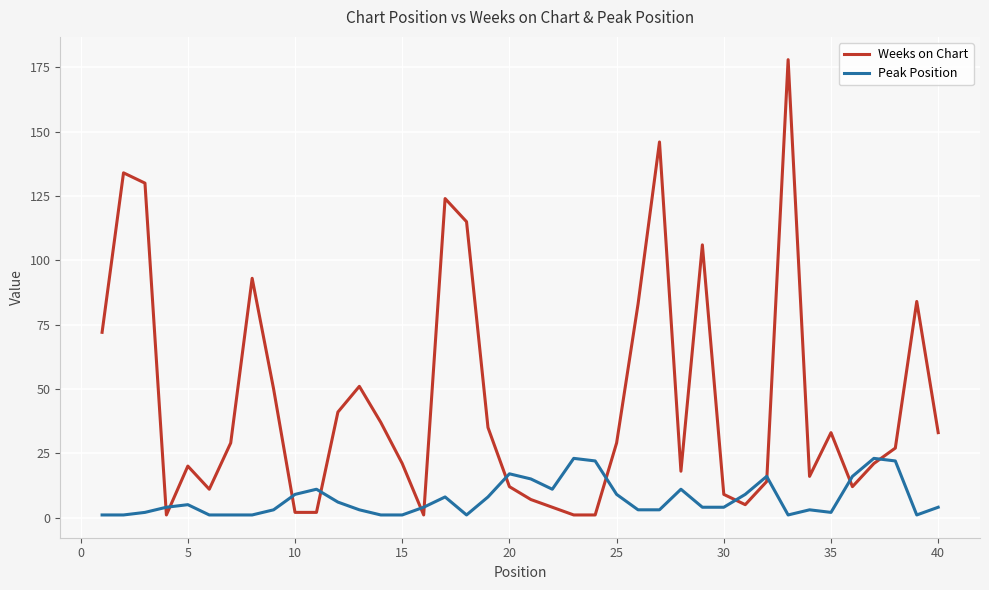

Does the chart display data point markers on the line(s)?

No